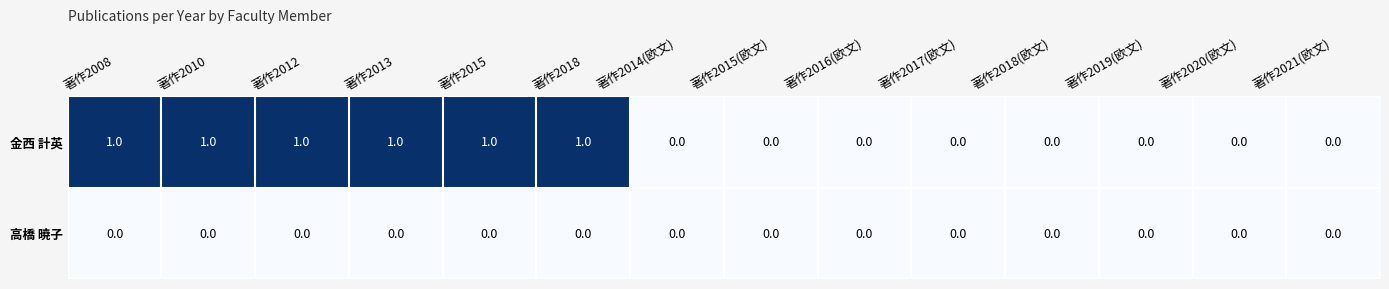

Reading left to right, list all the values displayed in this chart.

金西 計英: 1	1	1	1	1	1	0	0	0	0	0	0	0	0
高橋 暁子: 0	0	0	0	0	0	0	0	0	0	0	0	0	0